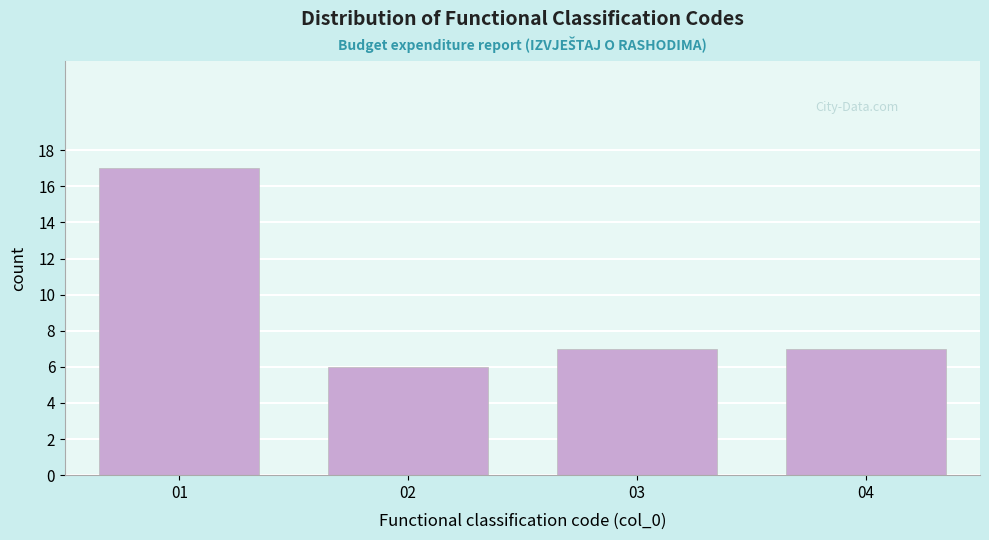

Reading right to left, list all the values displayed in this chart.

04=7	03=7	02=6	01=17